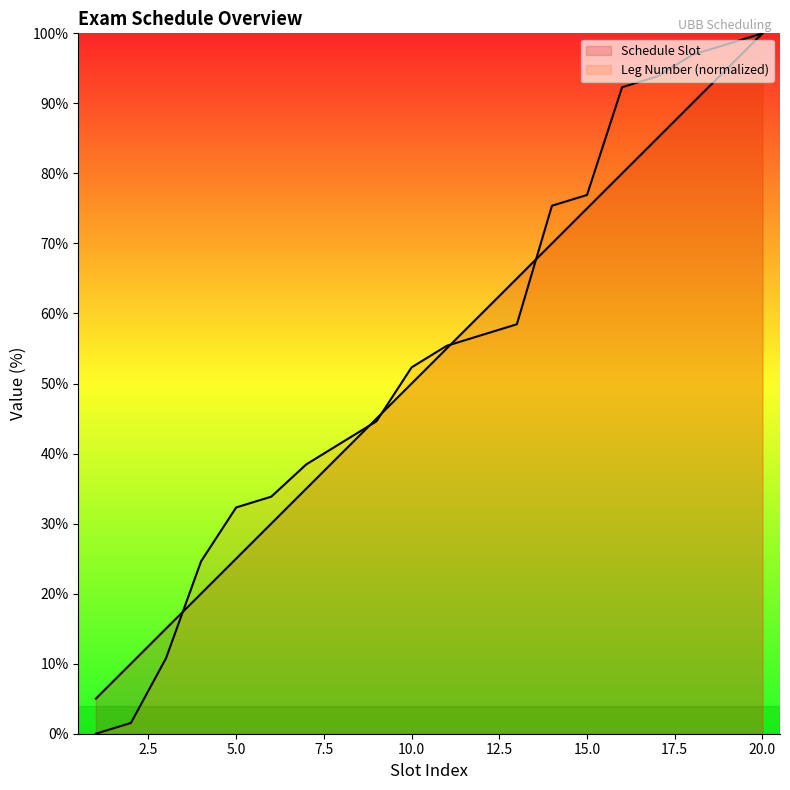

How many distinct data groups are displayed?

2